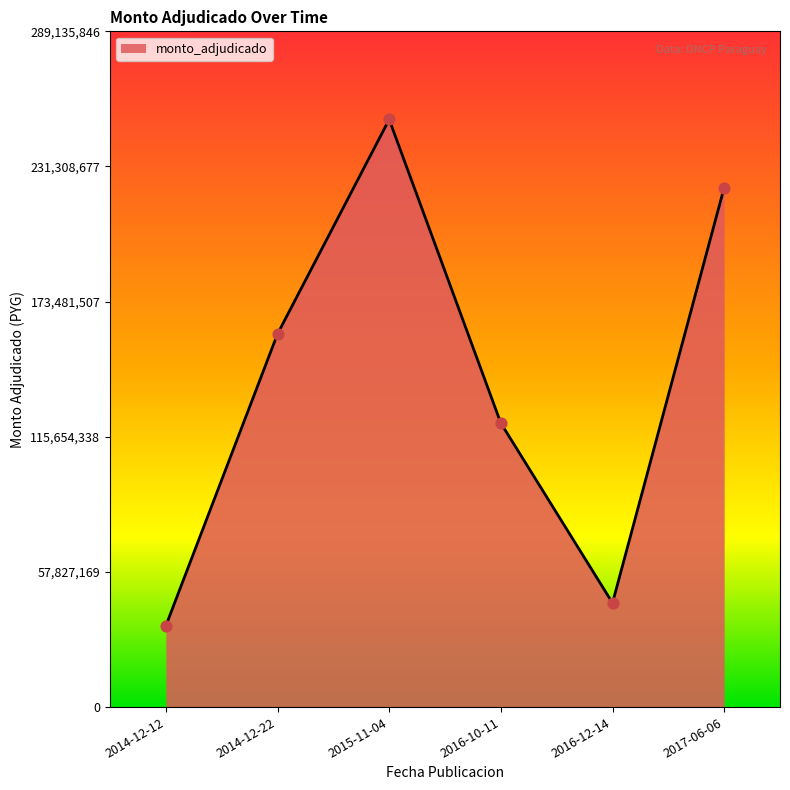

Between 2017-06-06 and 2015-11-04, which is larger?

2015-11-04